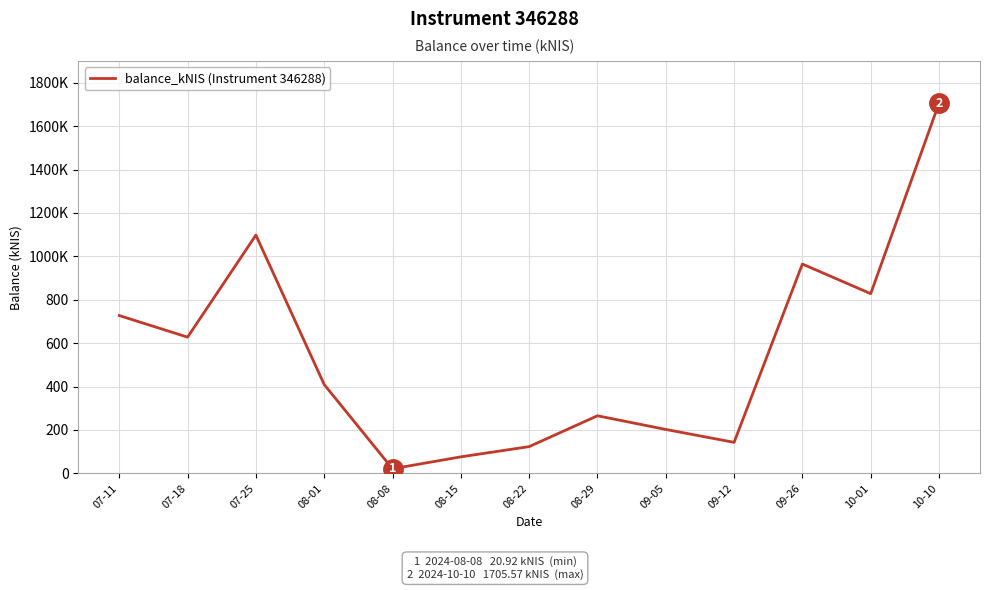

Rank the categories by value from highest to lowest.

10-10, 07-25, 09-26, 10-01, 07-11, 07-18, 08-01, 08-29, 09-05, 09-12, 08-22, 08-15, 08-08